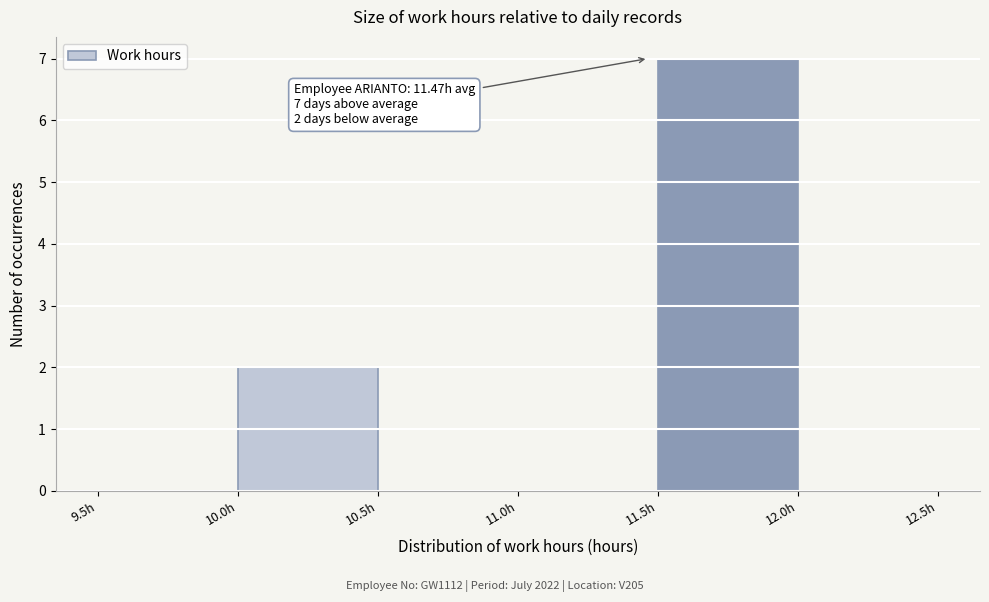

Over which range of the x-axis is the bar tallest?

11.5 to 12.0